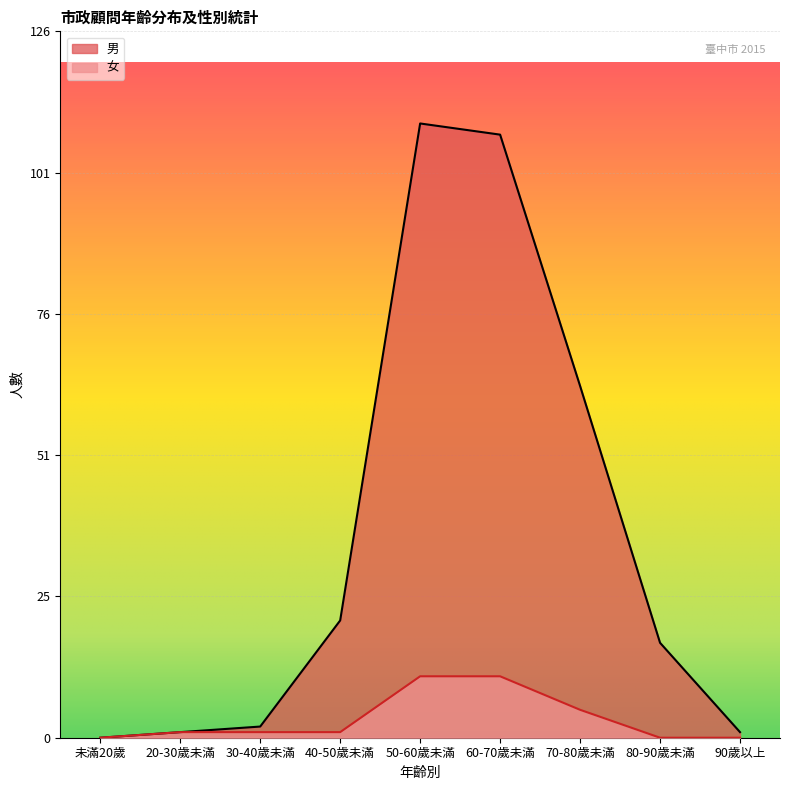

Where is 女 nearest to the value 5?

70-80歲未滿